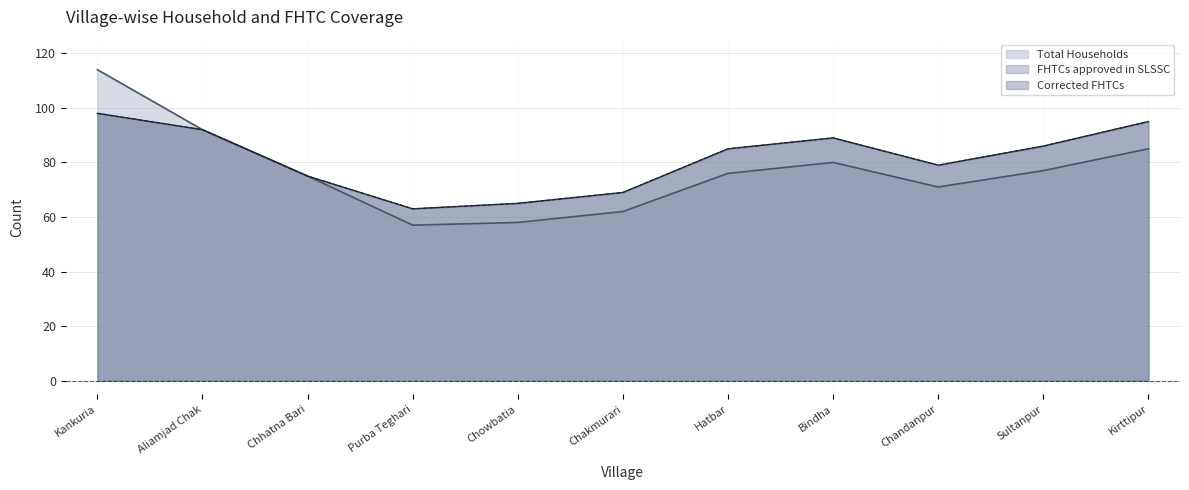

True or false: Total Households and Corrected FHTCs intersect in this chart.

False